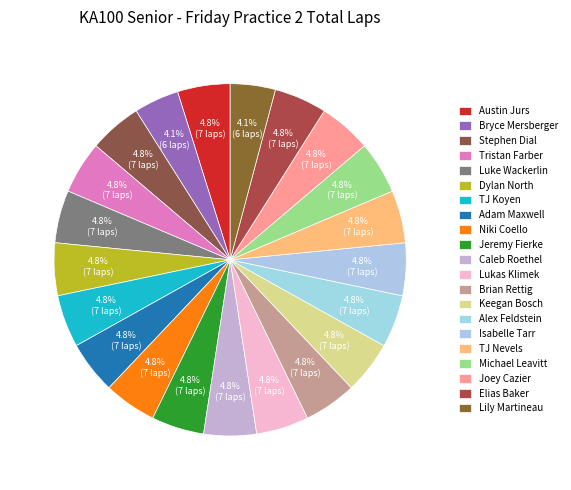

Count the number of slices in the pie.

21